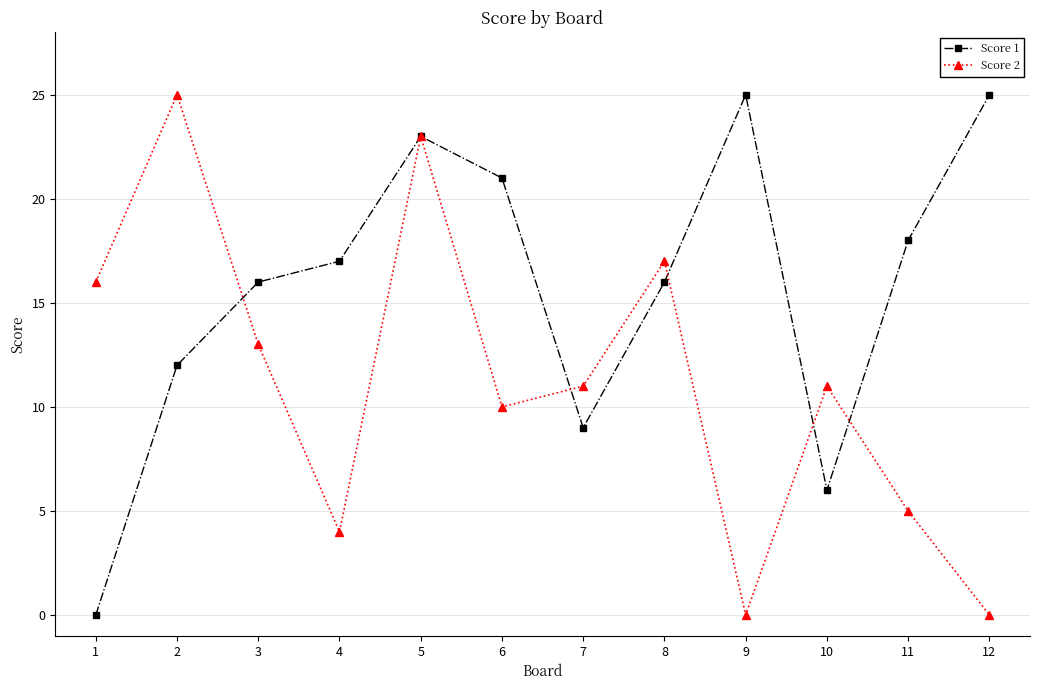

Is it true that Score 1 equals 16 at 8?

True